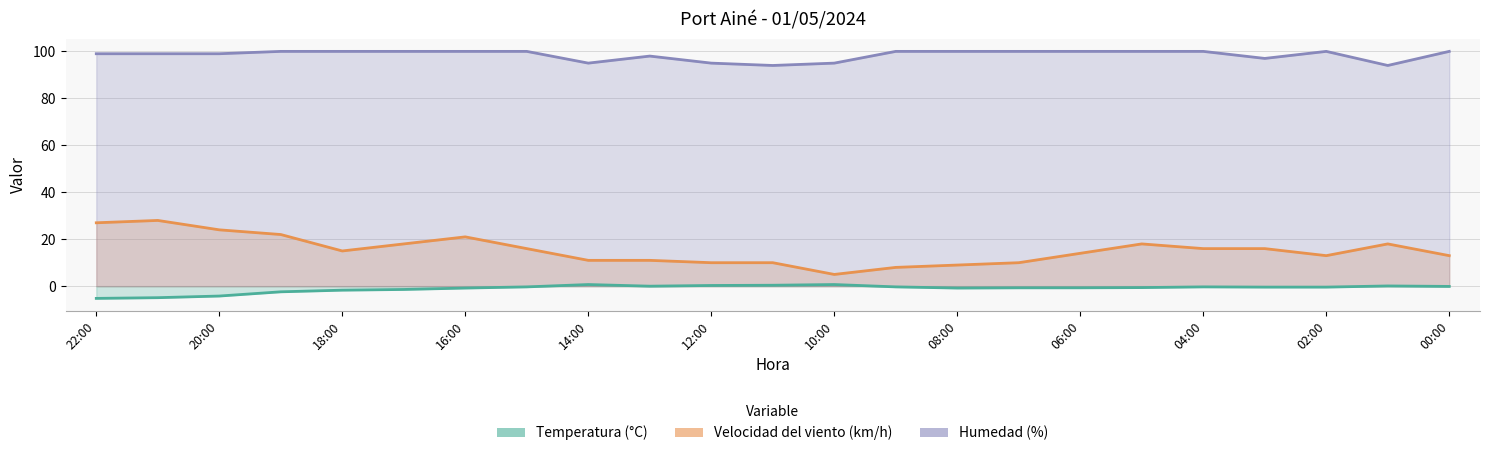

Where is the first local minimum for Velocidad del viento (km/h)?

18:00